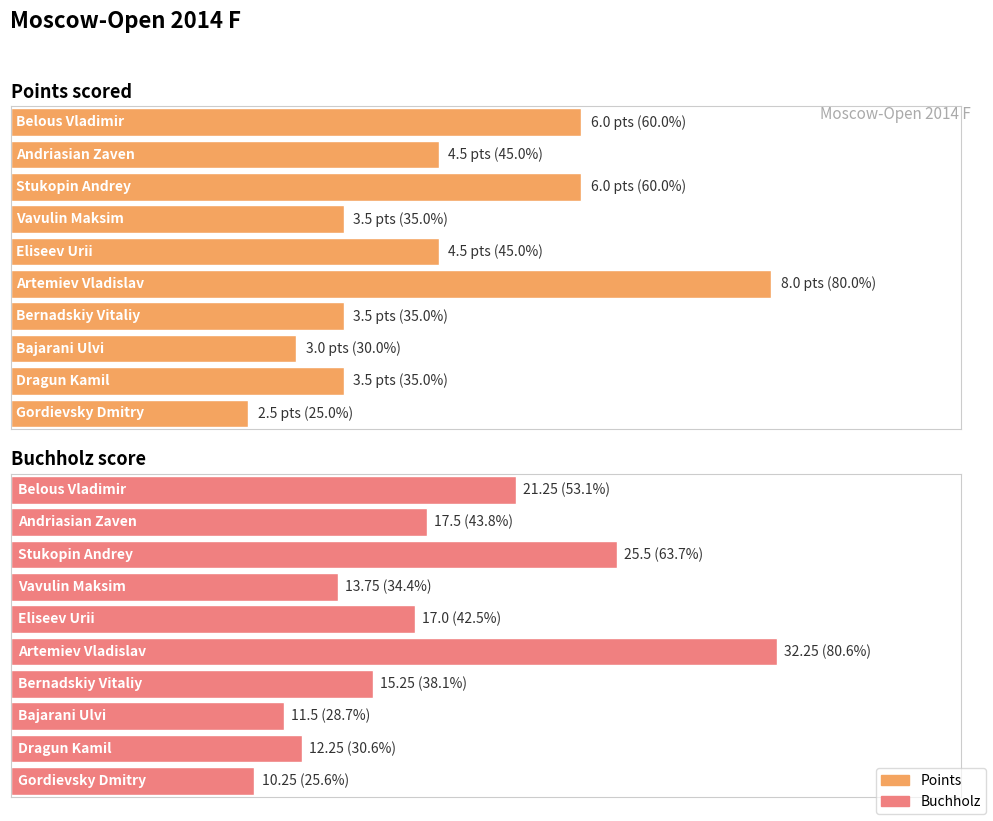

How many data points in Buchholz are less than 17?

5